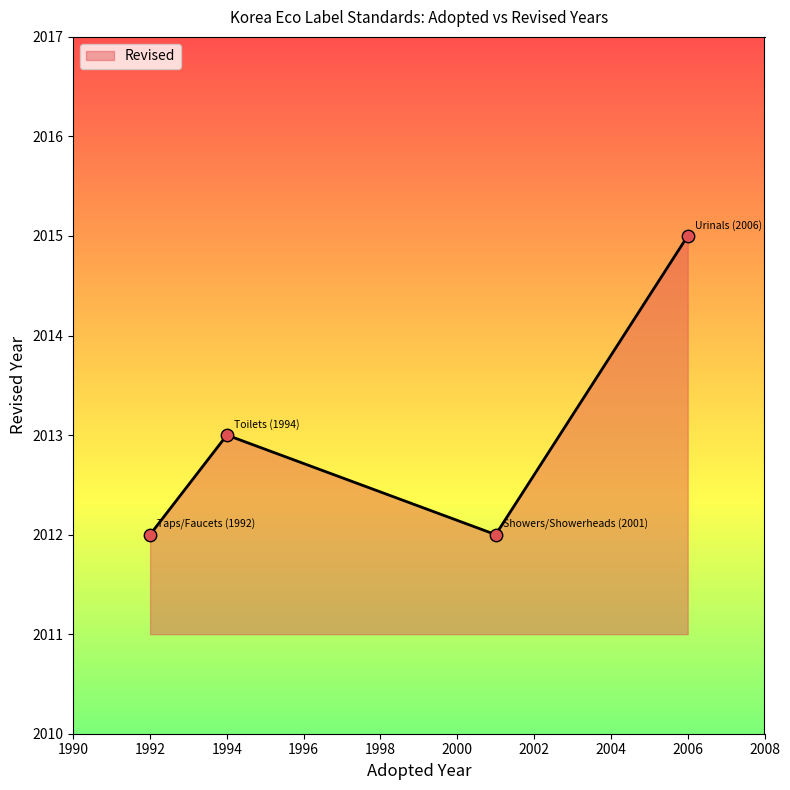

True or false: the data has more than 0 interior local peaks.

True